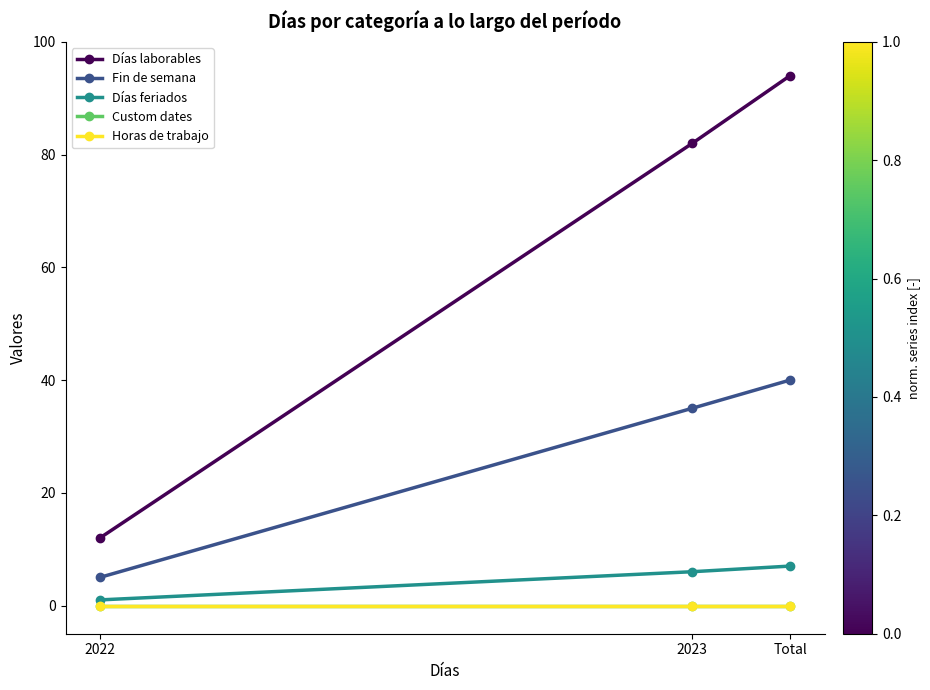

Rank the categories by Días laborables value from highest to lowest.

Total, 2023, 2022